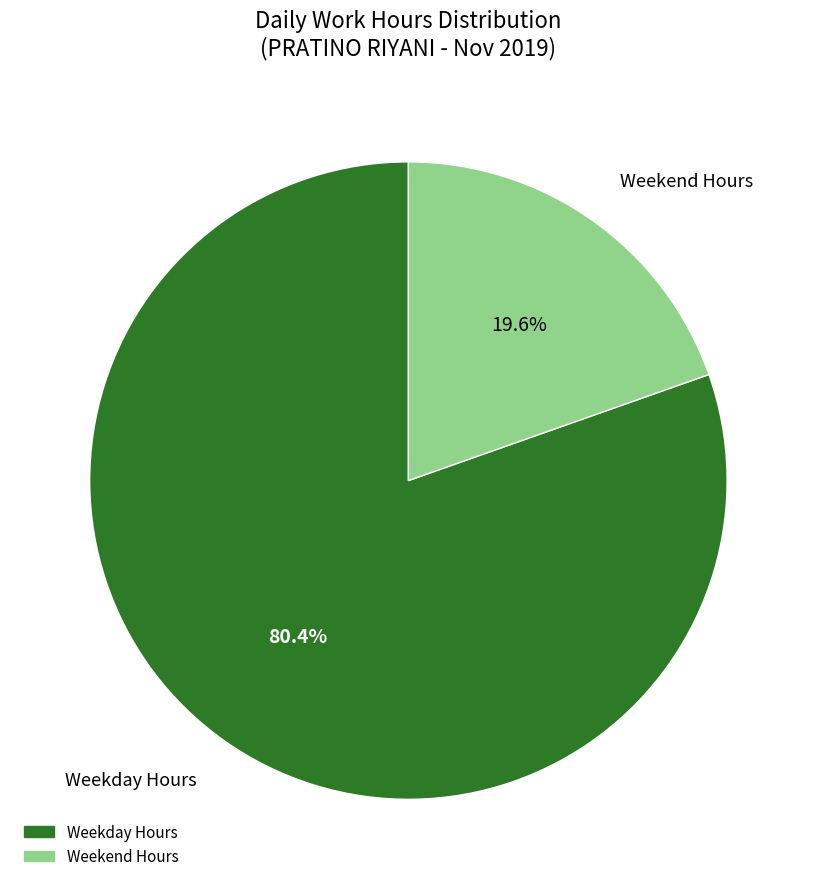

Is there any slice that represents more than half of the pie?

Yes